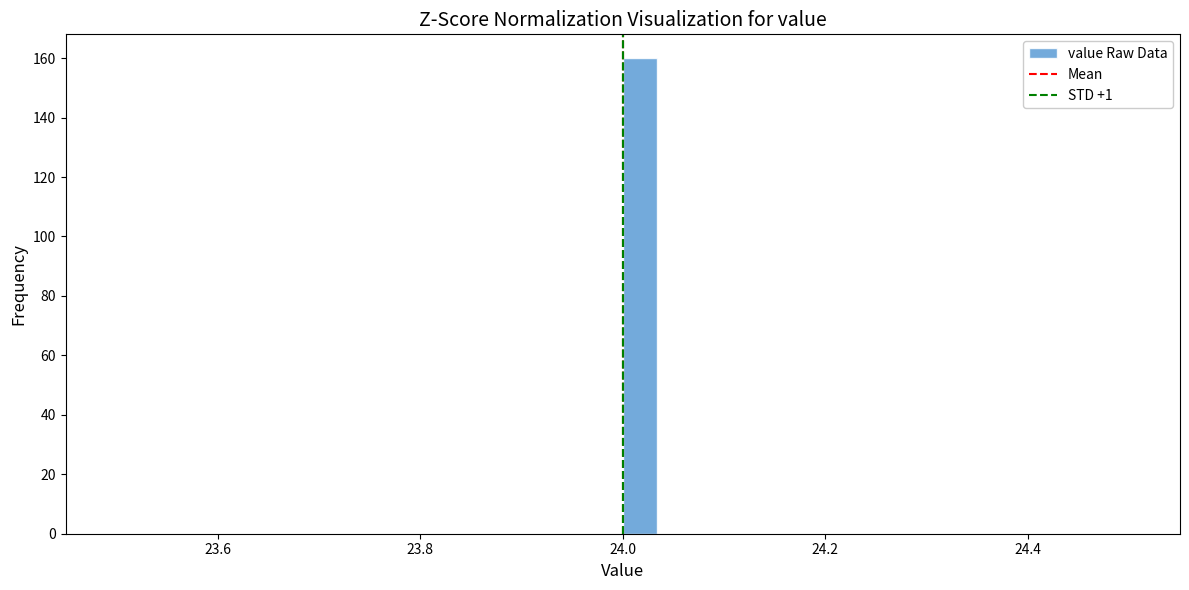

Around what value on the x-axis is the tallest bar? Give the approximate position of its centre, as read against the axis.

24.02